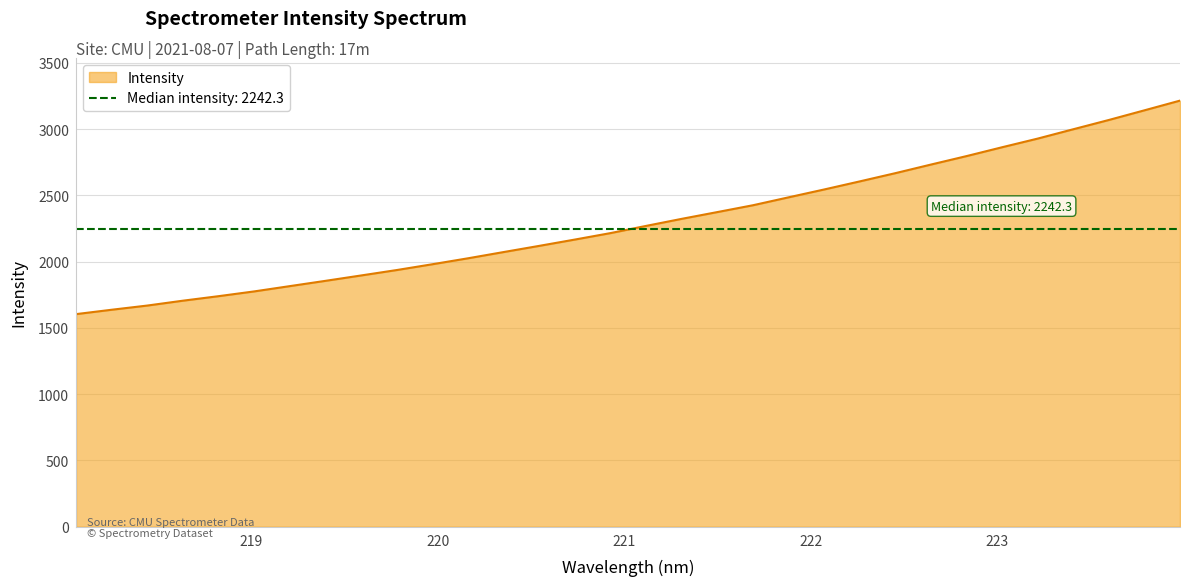

Where is the data nearest to the value 2409?

221.6902